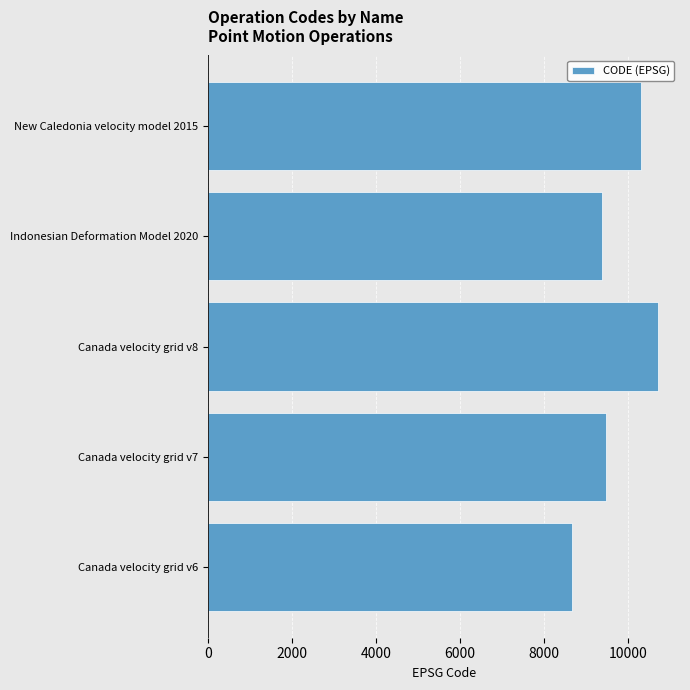

What is the maximum value shown in the chart?

10707